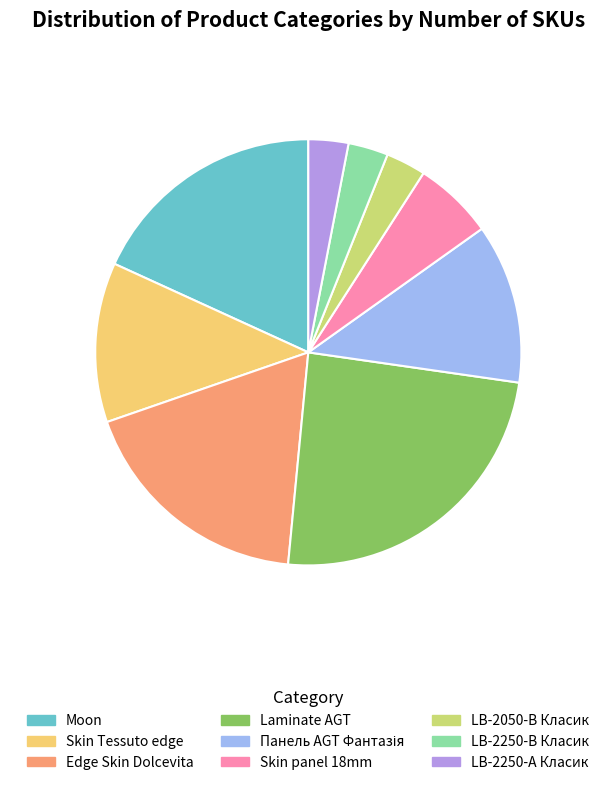

Do LB-2250-А Класик and Skin Tessuto edge together represent more than half of the pie?

No